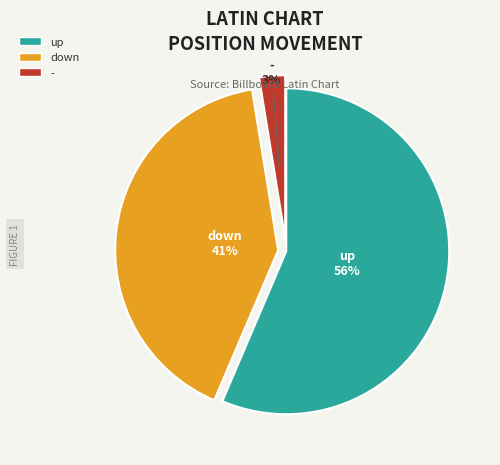

The up slice represents 56% of the pie. True or false?

True